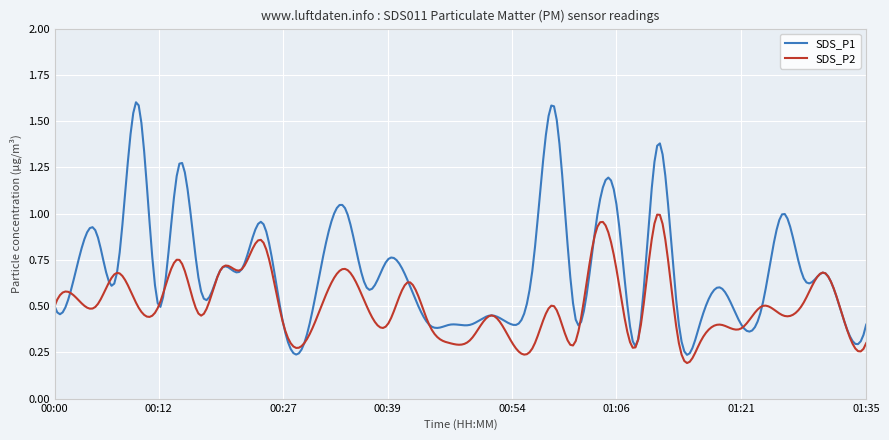

Which series has the widest spread of values?

SDS_P1